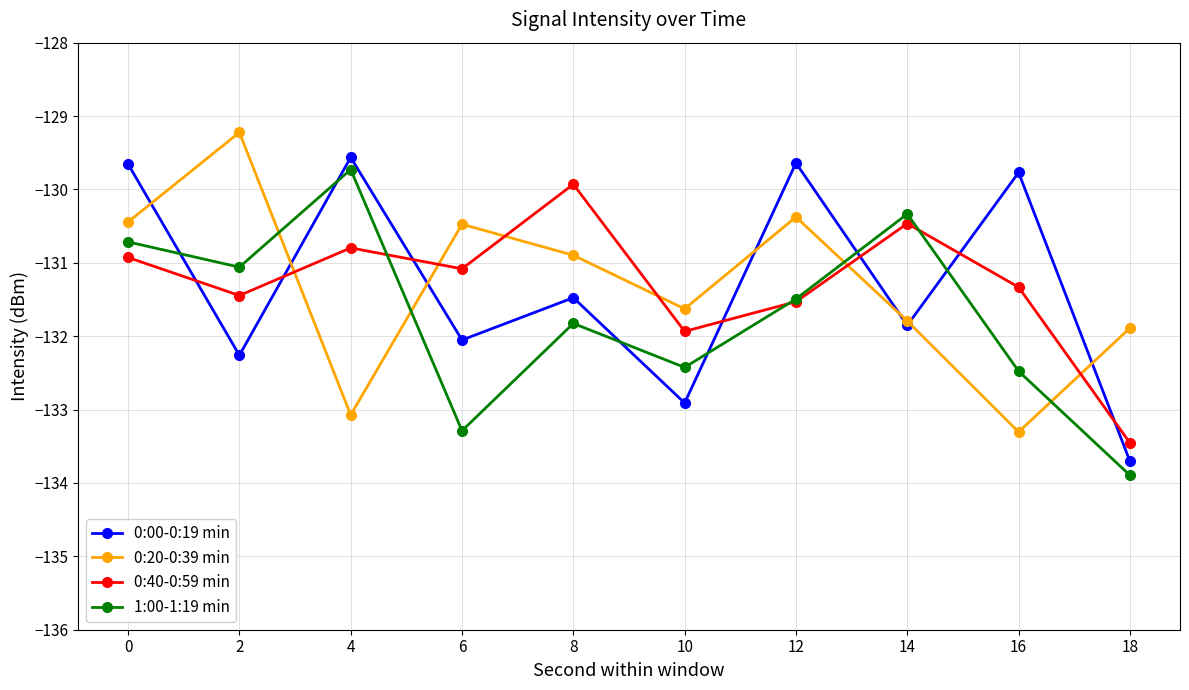

What is the difference between the 0:40-0:59 min values at 0 and 2?

0.5